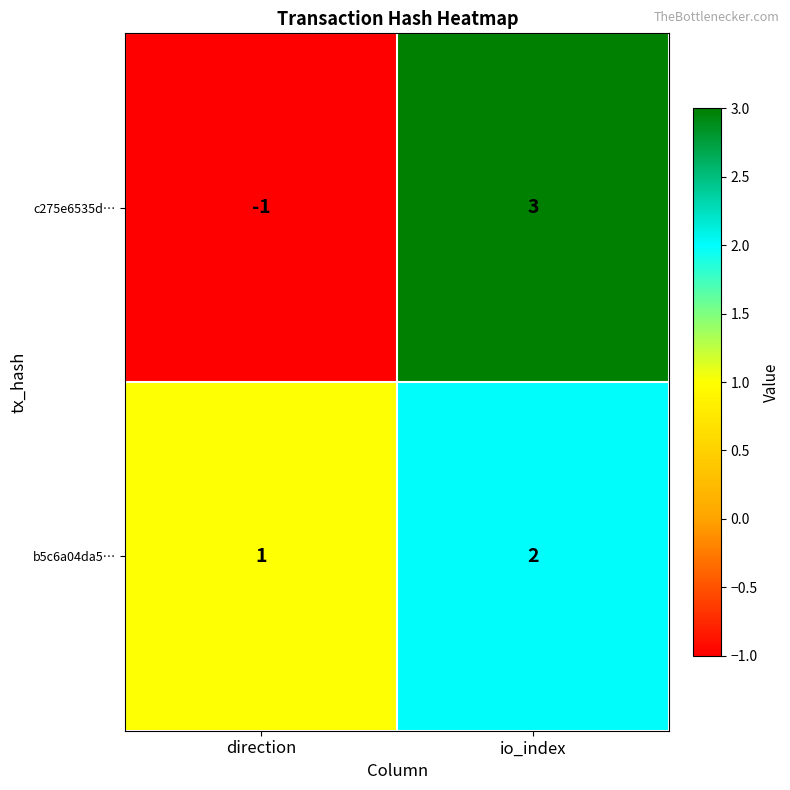

How many categories are shown in the chart?

2